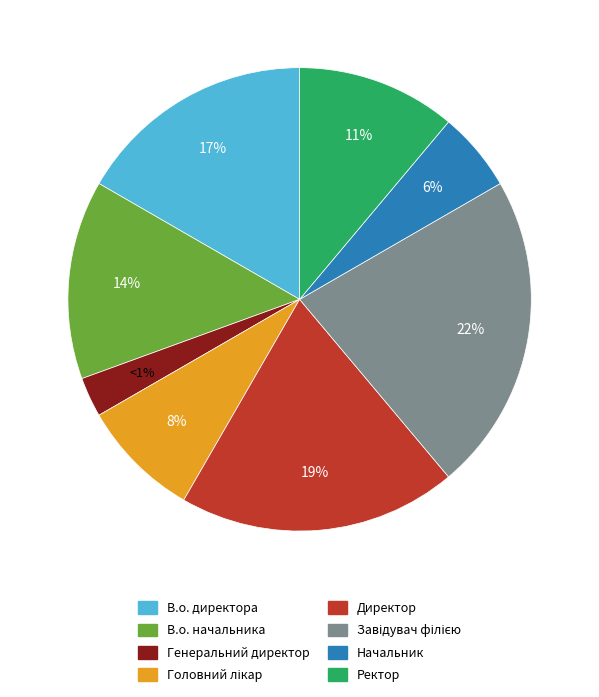

Count the number of slices in the pie.

8